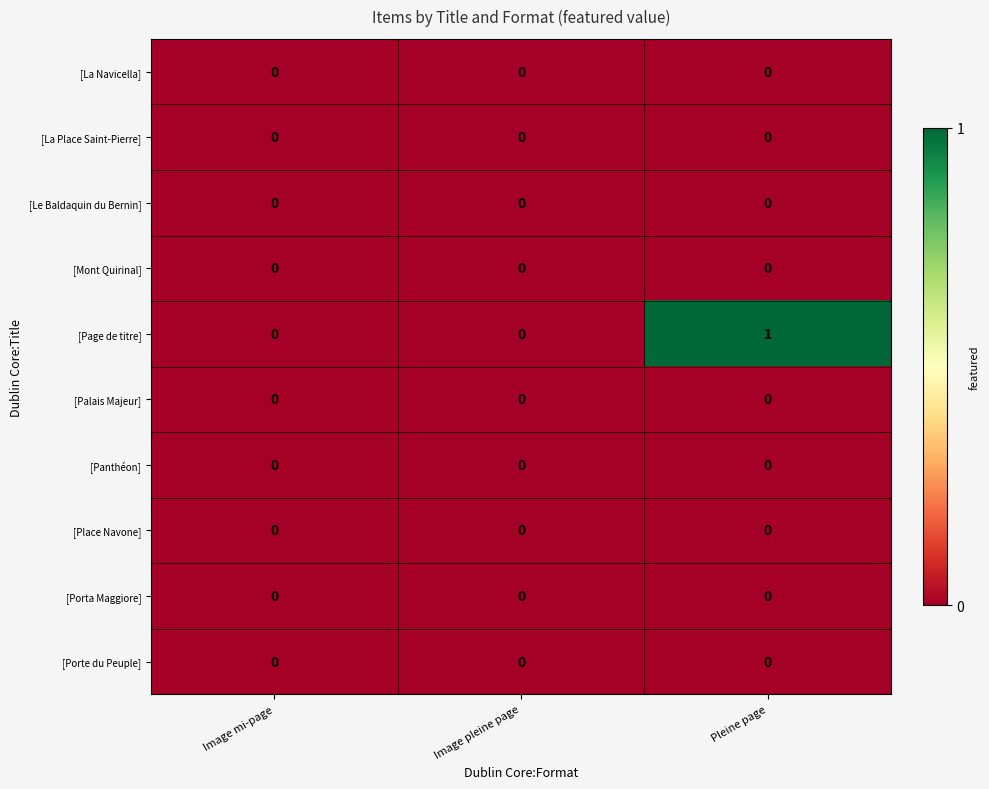

Reading left to right, extract all data points from this chart.

[La Navicella]: 0	0	0
[La Place Saint-Pierre]: 0	0	0
[Le Baldaquin du Bernin]: 0	0	0
[Mont Quirinal]: 0	0	0
[Page de titre]: 0	0	1
[Palais Majeur]: 0	0	0
[Panthéon]: 0	0	0
[Place Navone]: 0	0	0
[Porta Maggiore]: 0	0	0
[Porte du Peuple]: 0	0	0